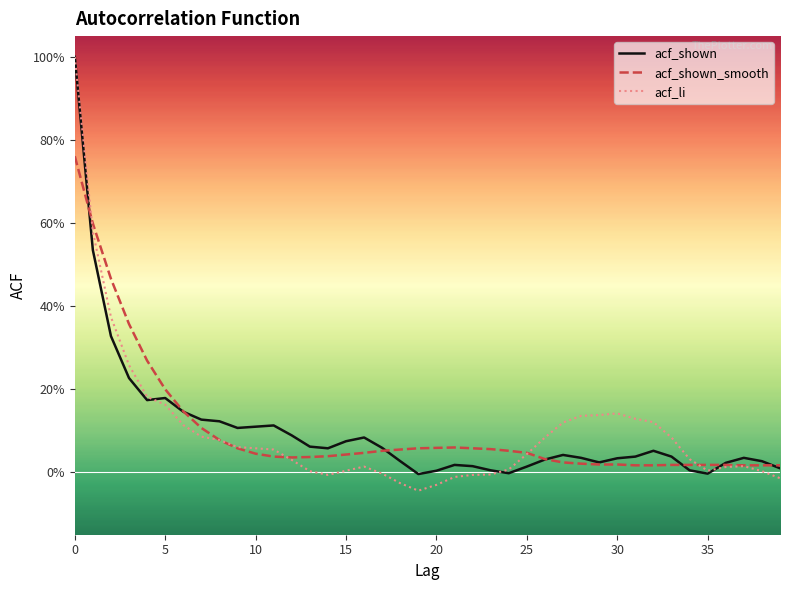

What is the difference between the maximum and minimum values in the acf_li series?

1.0